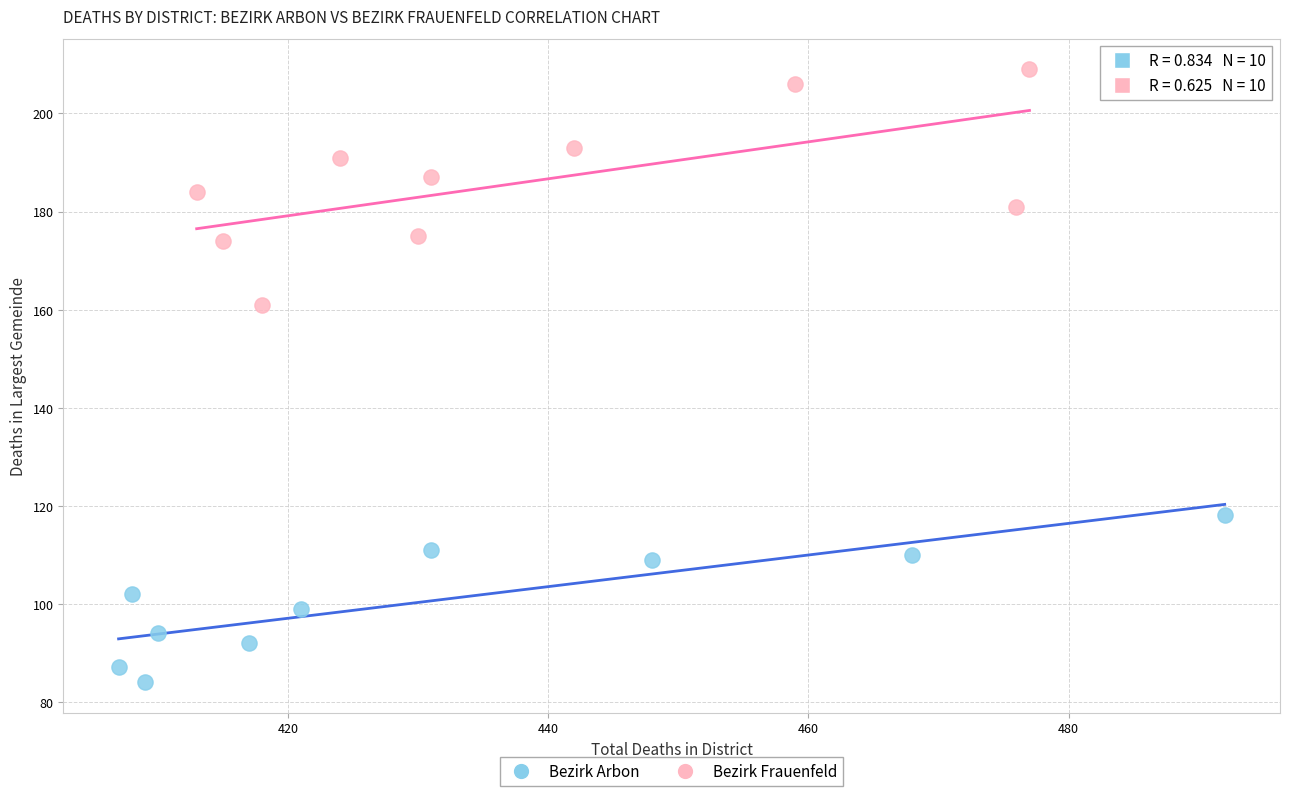

Which series reaches the minimum Y coordinate?

Bezirk Arbon